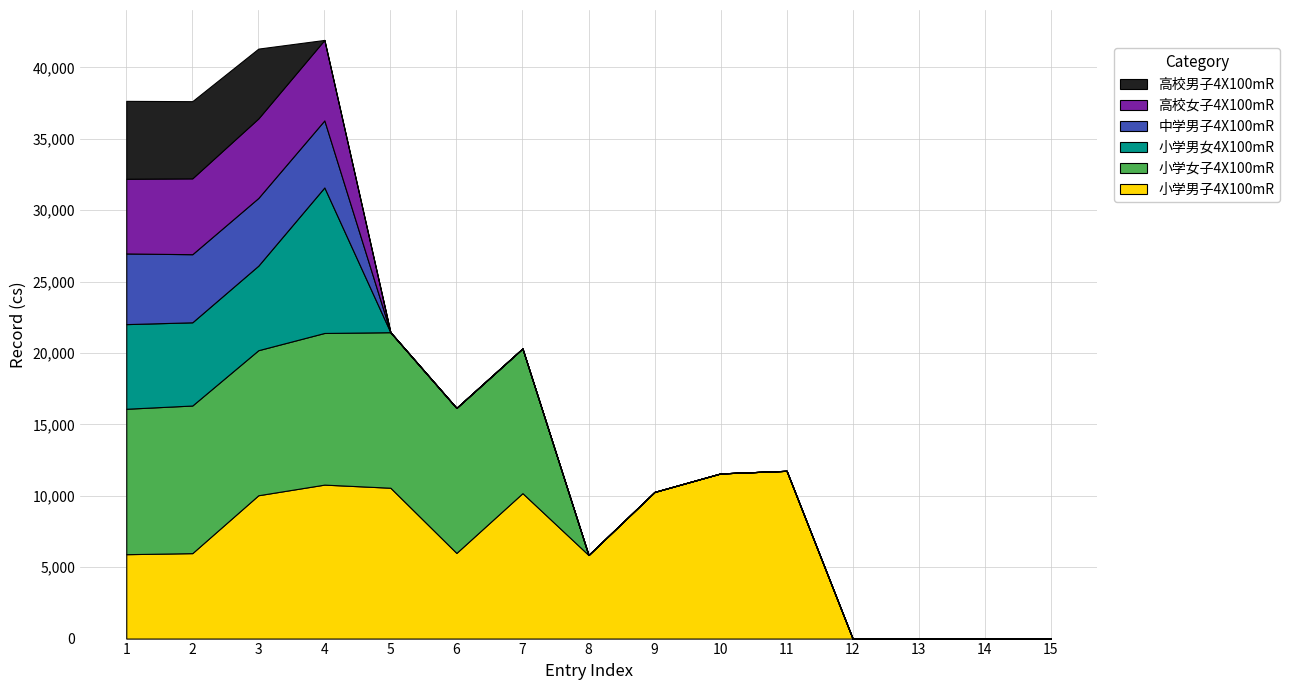

Reading left to right, transcribe all the data shown in this chart.

小学男子4X100mR: 5911	5984	10039	10783	10565	5999	10187	5854	10271	11568	11750	0	0	0	0
小学女子4X100mR: 10185	10339	10159	10621	10893	10156	10132	0	0	0	0	0	0	0	0
小学男女4X100mR: 5928	5828	5921	10192	0	0	0	0	0	0	0	0	0	0	0
中学男子4X100mR: 4949	4769	4742	4696	0	0	0	0	0	0	0	0	0	0	0
高校女子4X100mR: 5232	5314	5567	5635	0	0	0	0	0	0	0	0	0	0	0
高校男子4X100mR: 5455	5404	4891	0	0	0	0	0	0	0	0	0	0	0	0